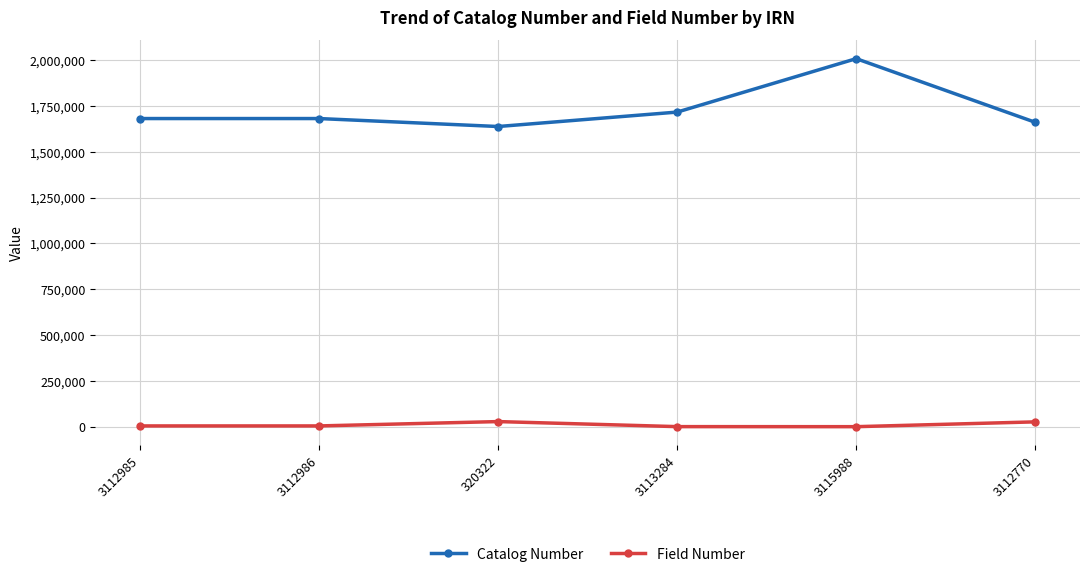

What is the label of the 3rd point from the left?

320322